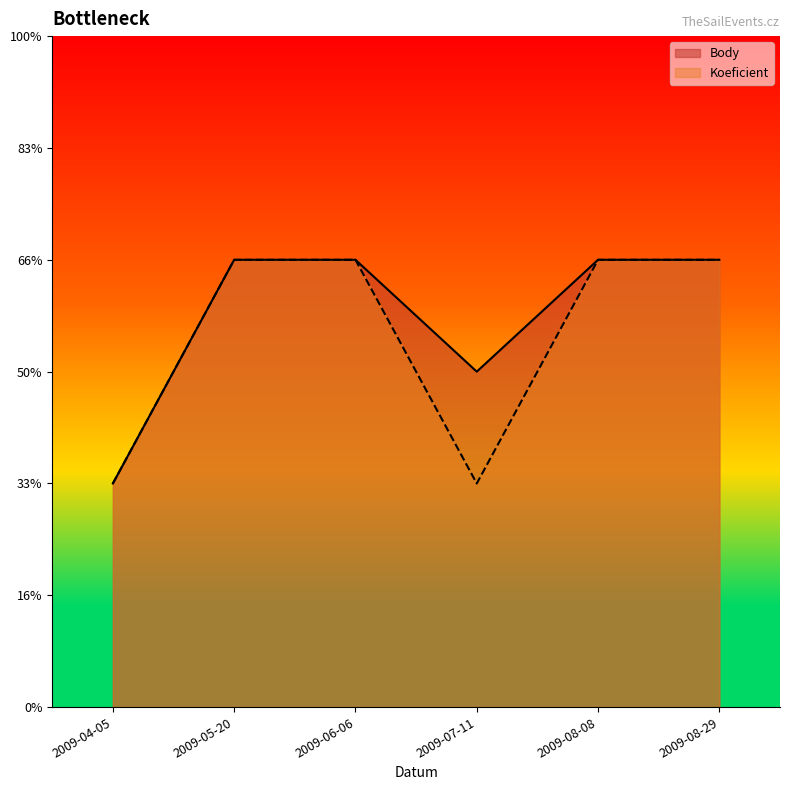

Does the chart have visible grid lines?

No